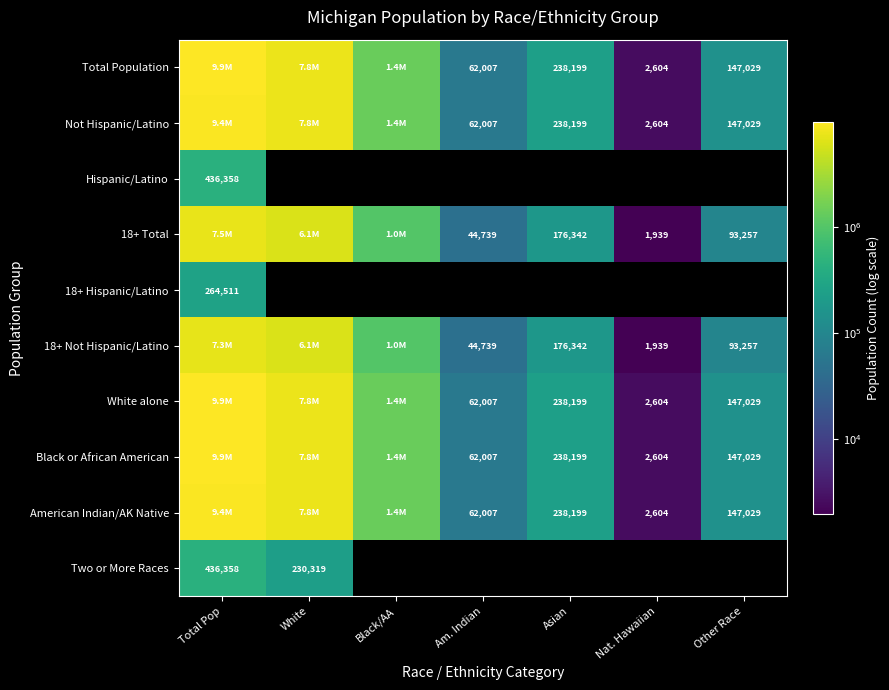

What is the spread (max minus min) of values at Asian?

61857.0